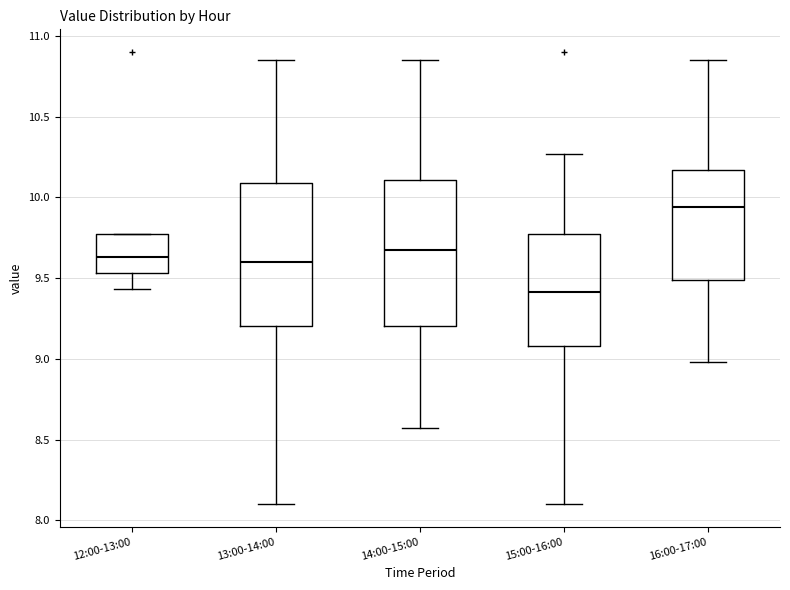

Reading left to right, transcribe this box plot: for each box, give where its median line is, the range the box spans, and where its two whiskers end, as read against the y-axis. The values are not printed on the chart, so give them approximately, as read against the axis.

12:00-13:00: median 9.65, box 9.55 to 9.75, whiskers 9.45 to 9.75
13:00-14:00: median 9.60, box 9.20 to 10.10, whiskers 8.10 to 10.85
14:00-15:00: median 9.70, box 9.20 to 10.10, whiskers 8.55 to 10.85
15:00-16:00: median 9.40, box 9.10 to 9.75, whiskers 8.10 to 10.25
16:00-17:00: median 9.95, box 9.50 to 10.15, whiskers 9.00 to 10.85